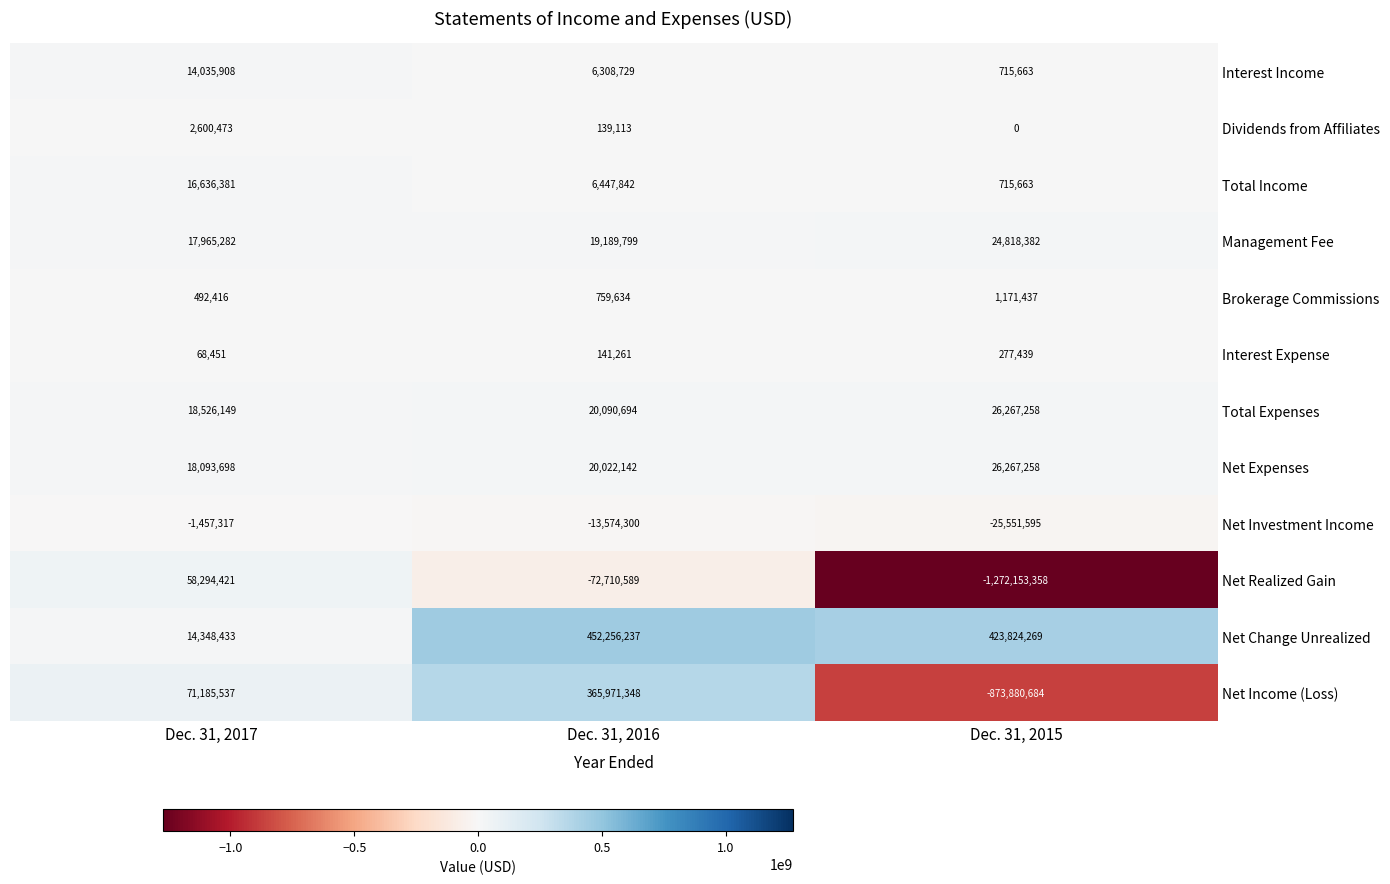

What is the approximate value of Brokerage Commissions at Dec. 31, 2015, to the nearest 50?

1171450